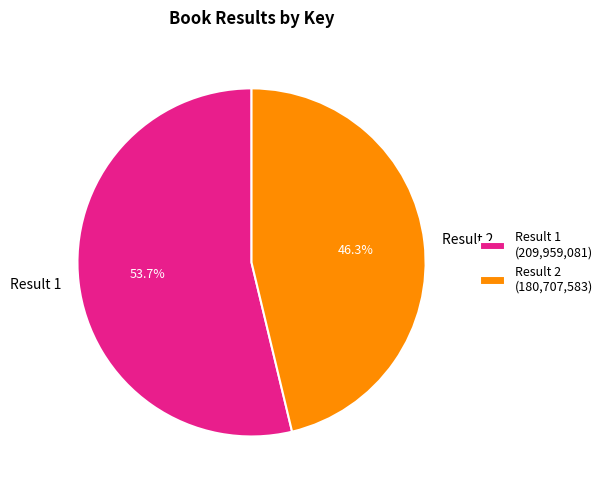

To the nearest percent, what is the difference between the Result 2 and Result 1 slice percentages?

7%